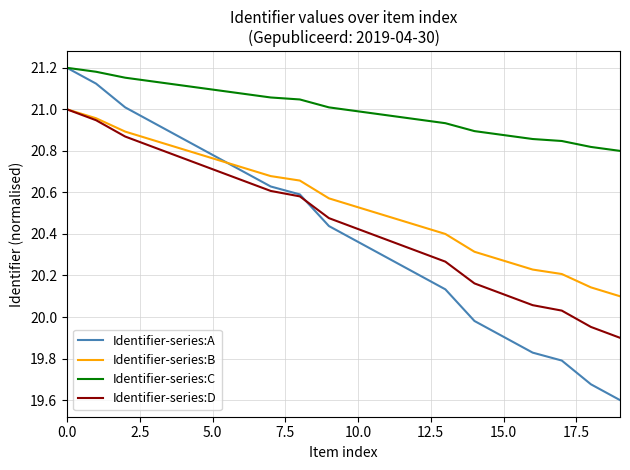

What is the smallest value displayed?

19.6